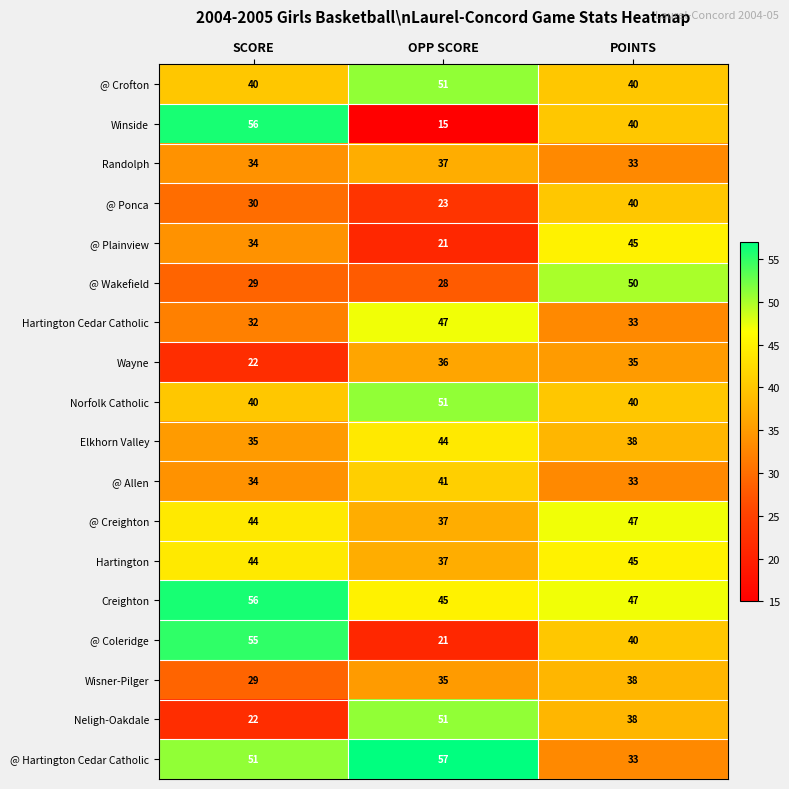

The value of Wisner-Pilger at OPP SCORE is 35. True or false?

True